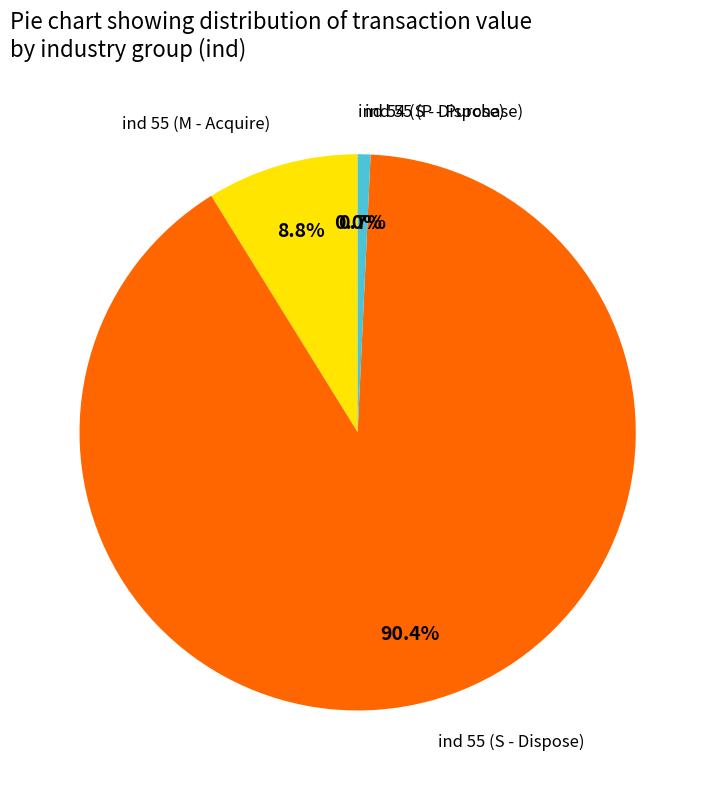

What is the smallest slice in the pie chart?

ind_54_S